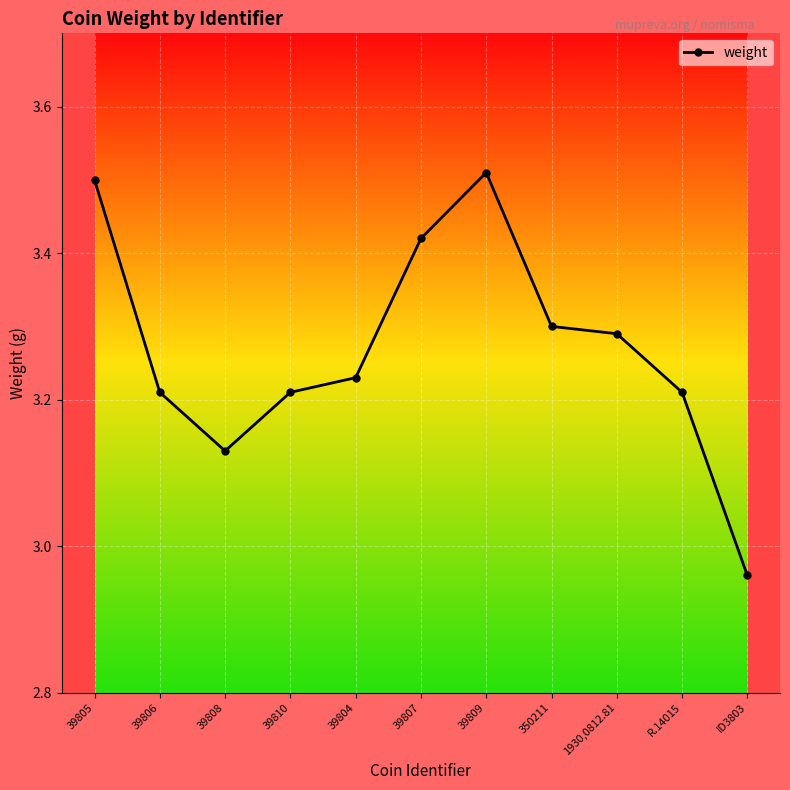

At which category does the data reach its first local peak?

39809